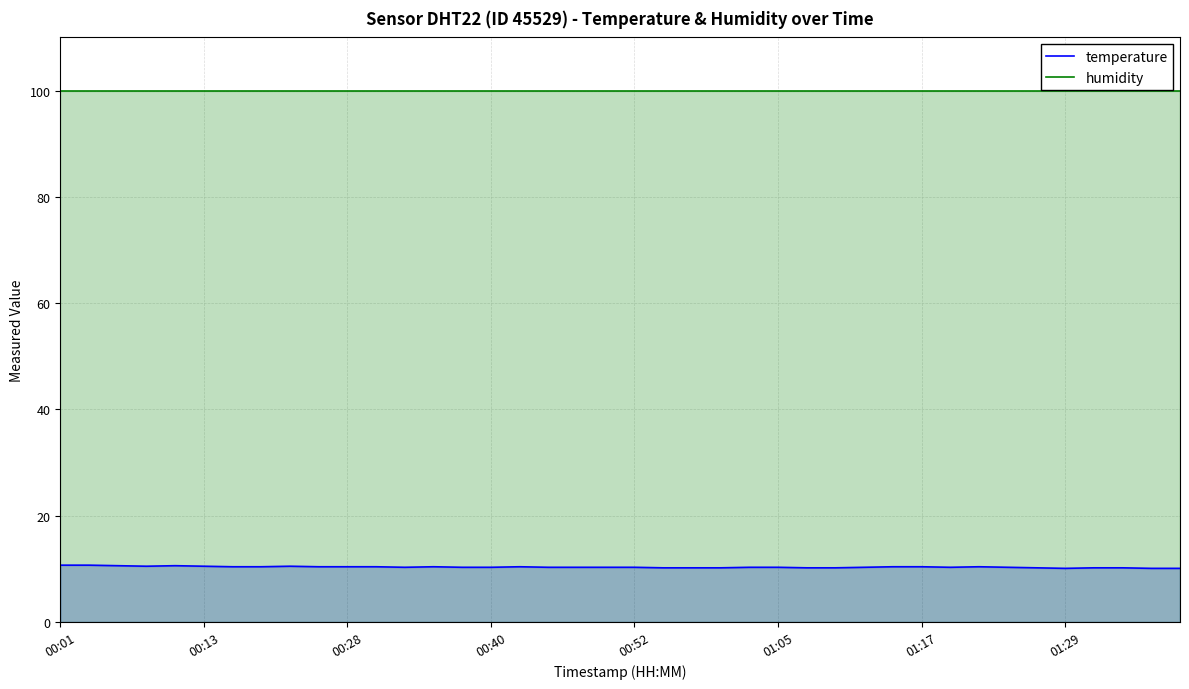

True or false: temperature has a value of 15.8 at 27.

False